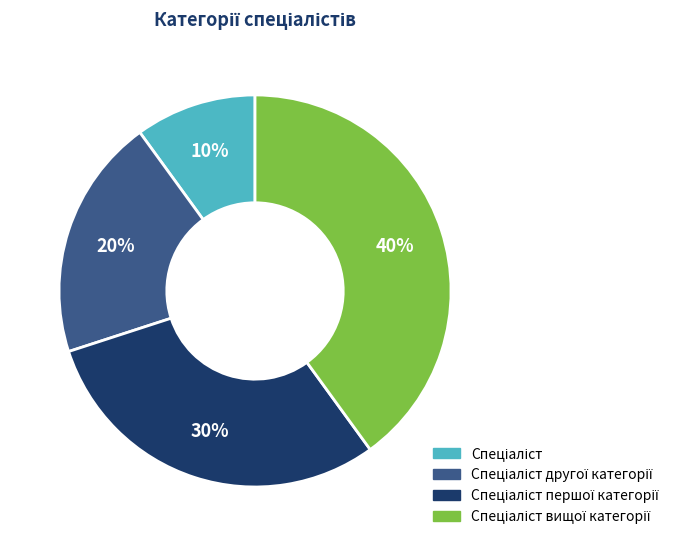

To the nearest percent, what is the average slice percentage?

25%